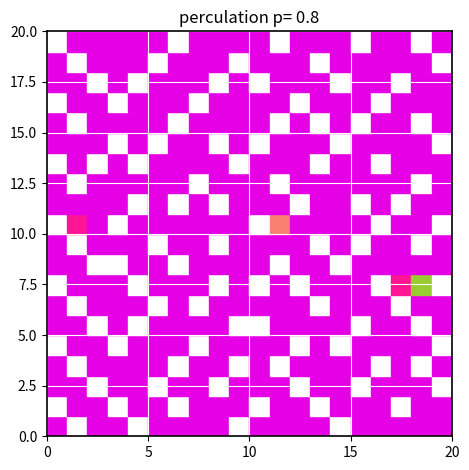

Reading left to right, extract all data points from this chart.

r0: 0=1	1=0	2=1	3=1	4=0	5=1	6=1	7=1	8=1	9=0	10=1	11=1	12=1	13=1	14=0	15=1	16=1	17=1	18=1	19=1
r1: 0=0	1=1	2=1	3=0	4=1	5=1	6=0	7=1	8=1	9=1	10=0	11=1	12=1	13=0	14=1	15=1	16=1	17=0	18=1	19=1
r2: 0=1	1=1	2=0	3=1	4=1	5=0	6=1	7=1	8=0	9=1	10=1	11=1	12=0	13=1	14=1	15=0	16=1	17=1	18=1	19=0
r3: 0=1	1=0	2=1	3=1	4=1	5=1	6=0	7=1	8=1	9=0	10=1	11=0	12=1	13=1	14=1	15=1	16=0	17=1	18=0	19=1
r4: 0=0	1=1	2=1	3=0	4=1	5=1	6=1	7=0	8=1	9=1	10=1	11=1	12=0	13=1	14=0	15=1	16=1	17=1	18=1	19=0
r5: 0=1	1=1	2=0	3=1	4=0	5=1	6=1	7=1	8=1	9=0	10=0	11=1	12=1	13=1	14=1	15=0	16=1	17=1	18=0	19=1
r6: 0=1	1=0	2=1	3=1	4=1	5=0	6=1	7=0	8=1	9=1	10=1	11=1	12=1	13=0	14=1	15=1	16=1	17=0	18=1	19=1
r7: 0=0	1=1	2=1	3=1	4=0	5=1	6=1	7=1	8=0	9=1	10=0	11=1	12=0	13=1	14=1	15=1	16=0	17=2	18=3	19=0
r8: 0=1	1=1	2=0	3=0	4=1	5=1	6=0	7=1	8=1	9=1	10=1	11=0	12=1	13=1	14=0	15=1	16=1	17=1	18=1	19=1
r9: 0=1	1=0	2=1	3=1	4=1	5=0	6=1	7=1	8=0	9=1	10=1	11=1	12=1	13=0	14=1	15=0	16=1	17=1	18=0	19=1
r10: 0=0	1=2	2=1	3=0	4=1	5=1	6=1	7=1	8=1	9=1	10=0	11=4	12=1	13=1	14=1	15=1	16=0	17=1	18=1	19=0
r11: 0=1	1=1	2=1	3=1	4=0	5=1	6=0	7=1	8=0	9=1	10=1	11=1	12=0	13=1	14=1	15=0	16=1	17=0	18=1	19=1
r12: 0=1	1=0	2=1	3=1	4=1	5=1	6=1	7=0	8=1	9=1	10=1	11=0	12=1	13=1	14=1	15=1	16=1	17=1	18=0	19=1
r13: 0=0	1=1	2=0	3=1	4=0	5=1	6=1	7=1	8=1	9=0	10=1	11=1	12=1	13=0	14=1	15=1	16=0	17=1	18=1	19=1
r14: 0=1	1=1	2=1	3=0	4=1	5=0	6=1	7=1	8=0	9=1	10=0	11=1	12=1	13=1	14=0	15=1	16=1	17=1	18=1	19=0
r15: 0=1	1=0	2=1	3=1	4=1	5=1	6=0	7=1	8=1	9=1	10=1	11=0	12=1	13=0	14=1	15=0	16=1	17=1	18=0	19=1
r16: 0=0	1=1	2=1	3=0	4=1	5=1	6=1	7=0	8=1	9=1	10=1	11=1	12=0	13=1	14=1	15=1	16=0	17=1	18=1	19=1
r17: 0=1	1=1	2=0	3=1	4=0	5=1	6=1	7=1	8=0	9=1	10=0	11=1	12=1	13=1	14=0	15=1	16=1	17=0	18=1	19=1
r18: 0=1	1=0	2=1	3=1	4=1	5=0	6=1	7=1	8=1	9=0	10=1	11=1	12=1	13=0	14=1	15=1	16=1	17=1	18=1	19=0
r19: 0=0	1=1	2=1	3=1	4=1	5=1	6=0	7=1	8=1	9=1	10=1	11=0	12=1	13=1	14=1	15=0	16=1	17=1	18=0	19=1